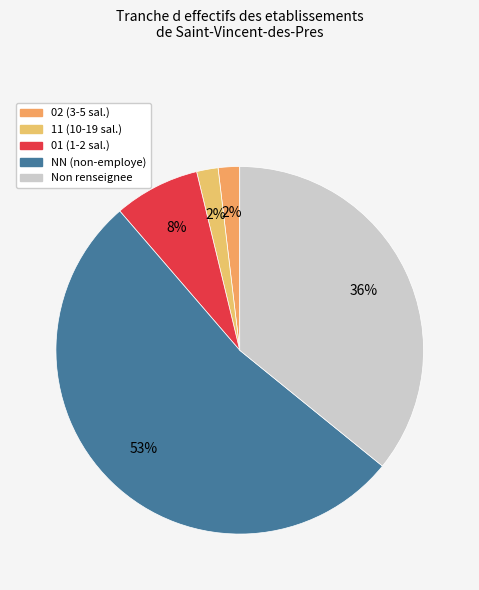

To the nearest percent, what is the average slice percentage?

20%